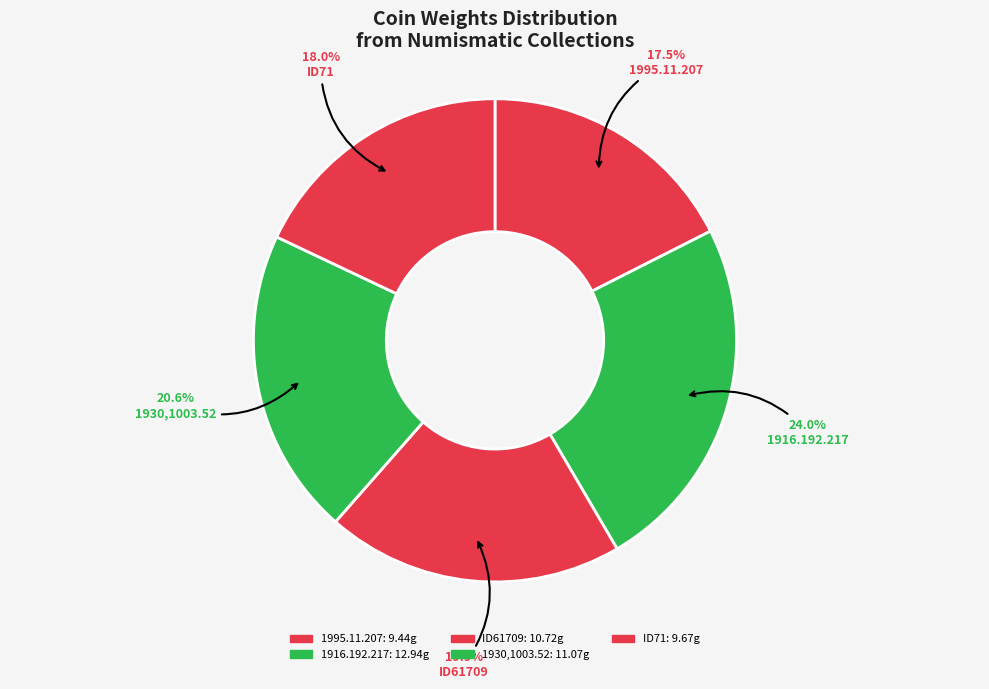

To the nearest percent, what portion does 1916.192.217 represent?

24%